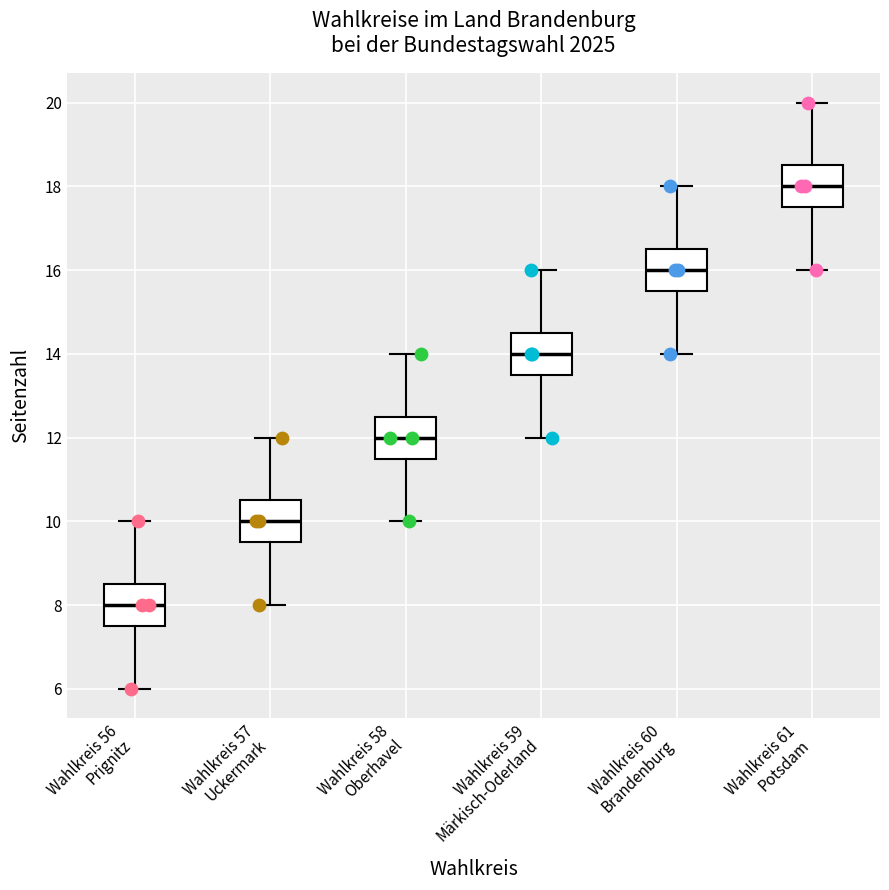

Where does the lower whisker of the box for Wahlkreis 60 Brandenburg end on the y-axis? The values are not printed on the chart, so give them approximately, as read against the axis.

14.0